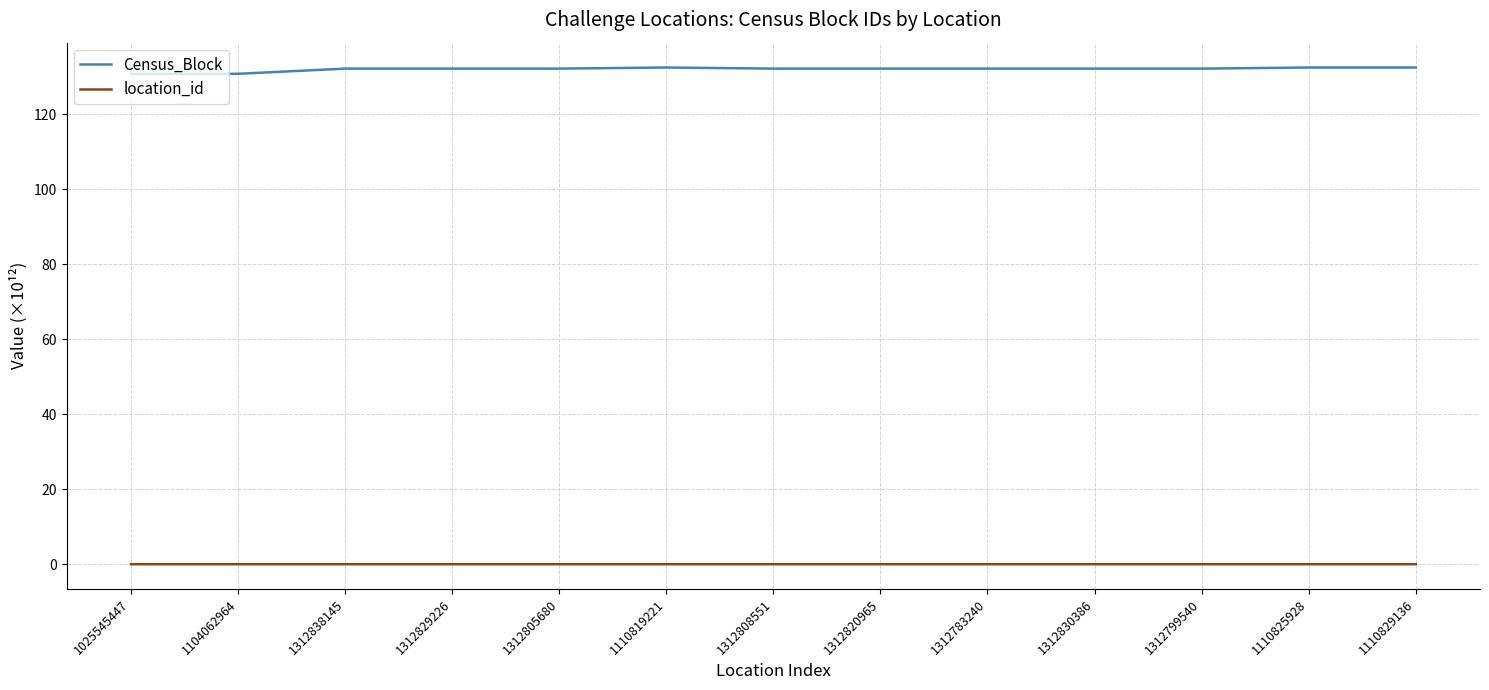

Which series has the widest spread of values?

Census_Block